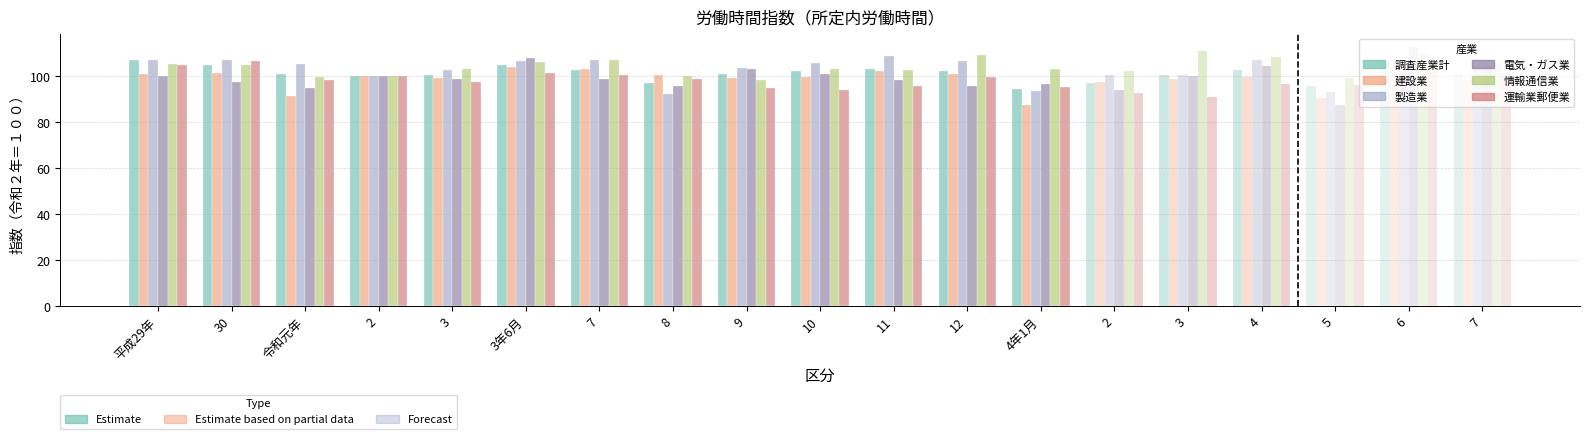

Does the chart contain stacked bars?

No